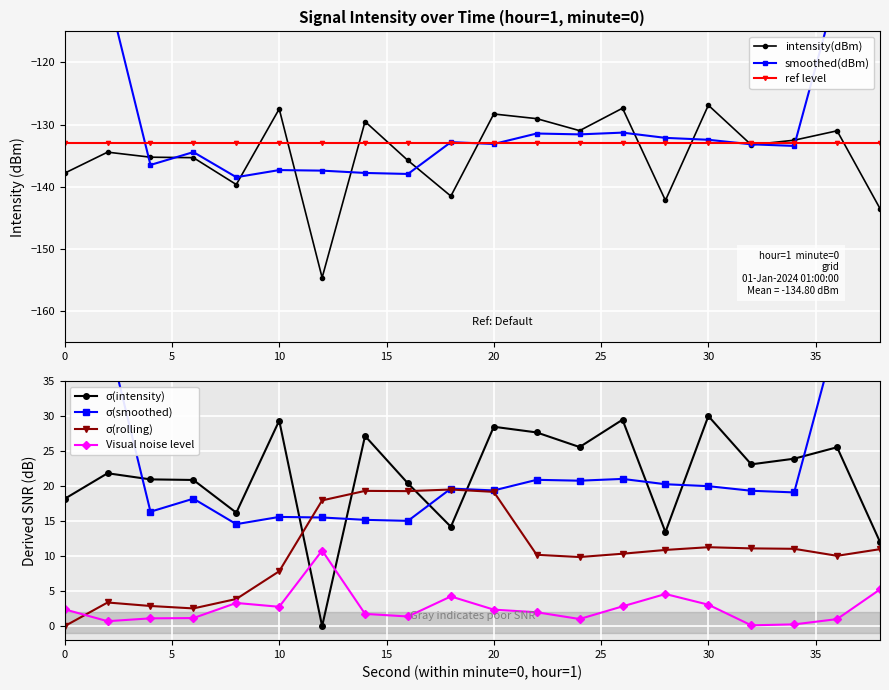

How many data points in intensity(dBm) are less than -133?

11